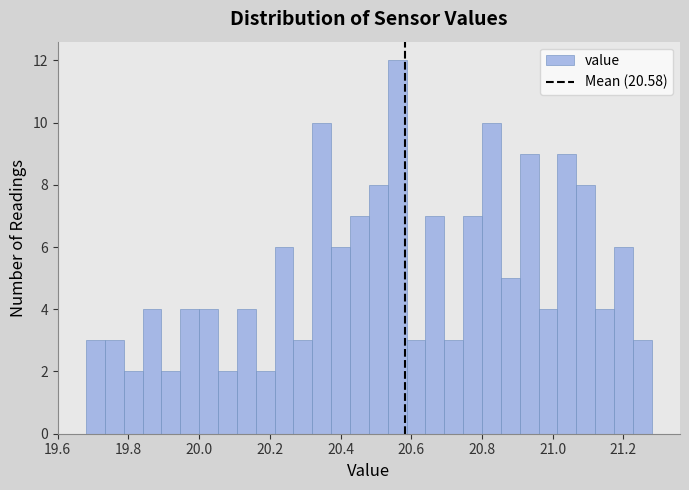

Around what value on the x-axis is the tallest bar? Give the approximate position of its centre, as read against the axis.

20.56